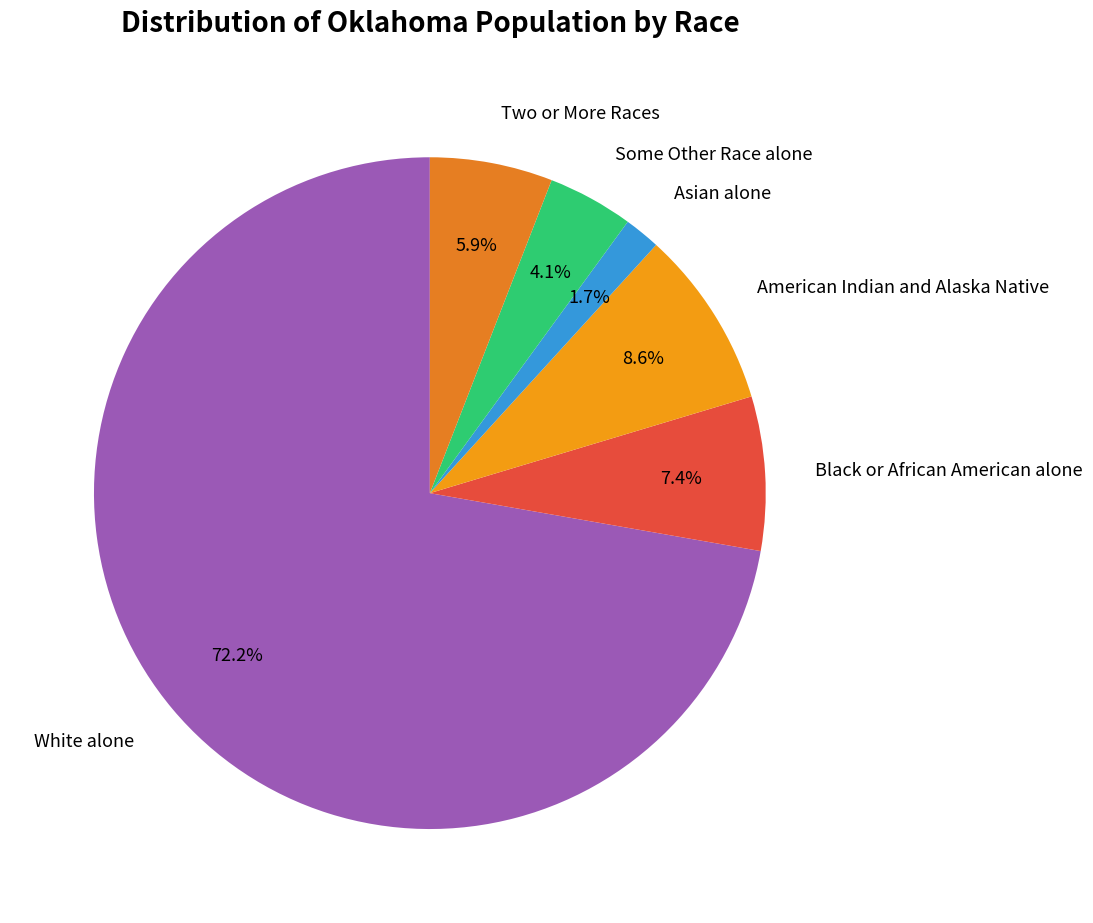

To the nearest percent, what is the difference between the Some Other Race alone and Two or More Races slice percentages?

2%